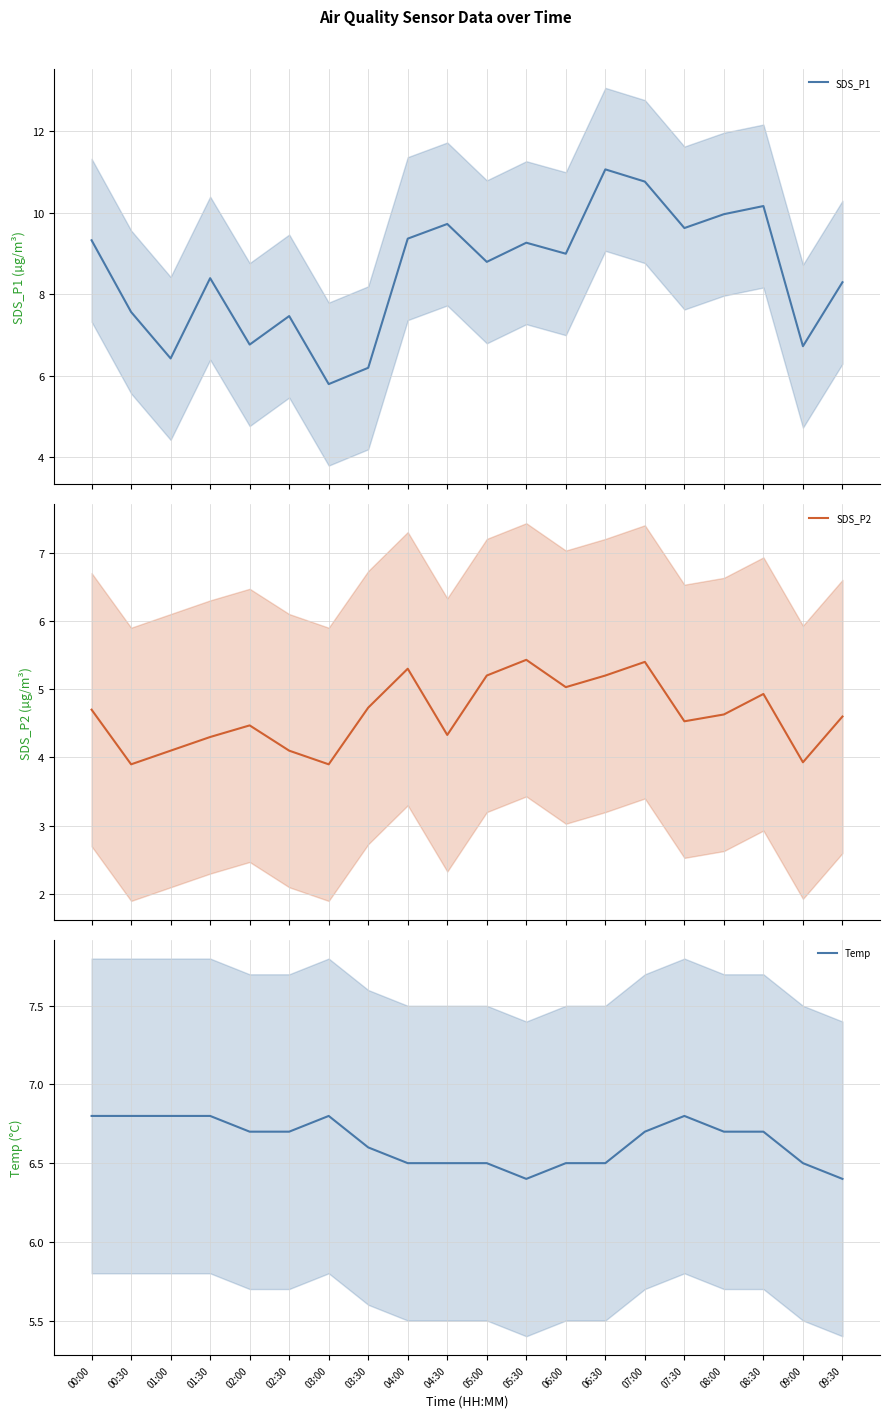

What is the maximum value shown in the chart?

11.1